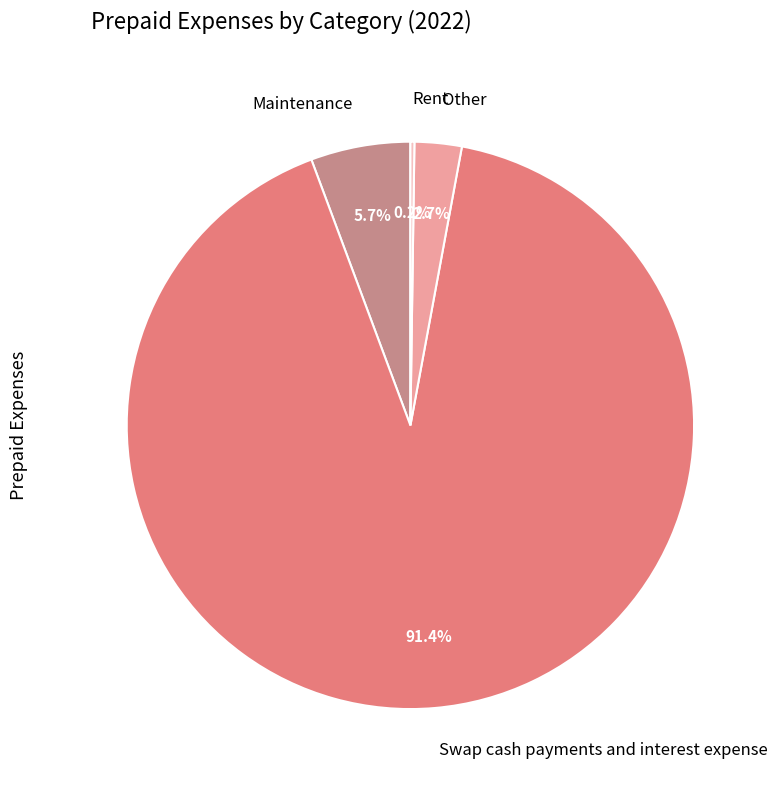

Is it true that Swap cash payments and interest expense is 99% of the pie?

False